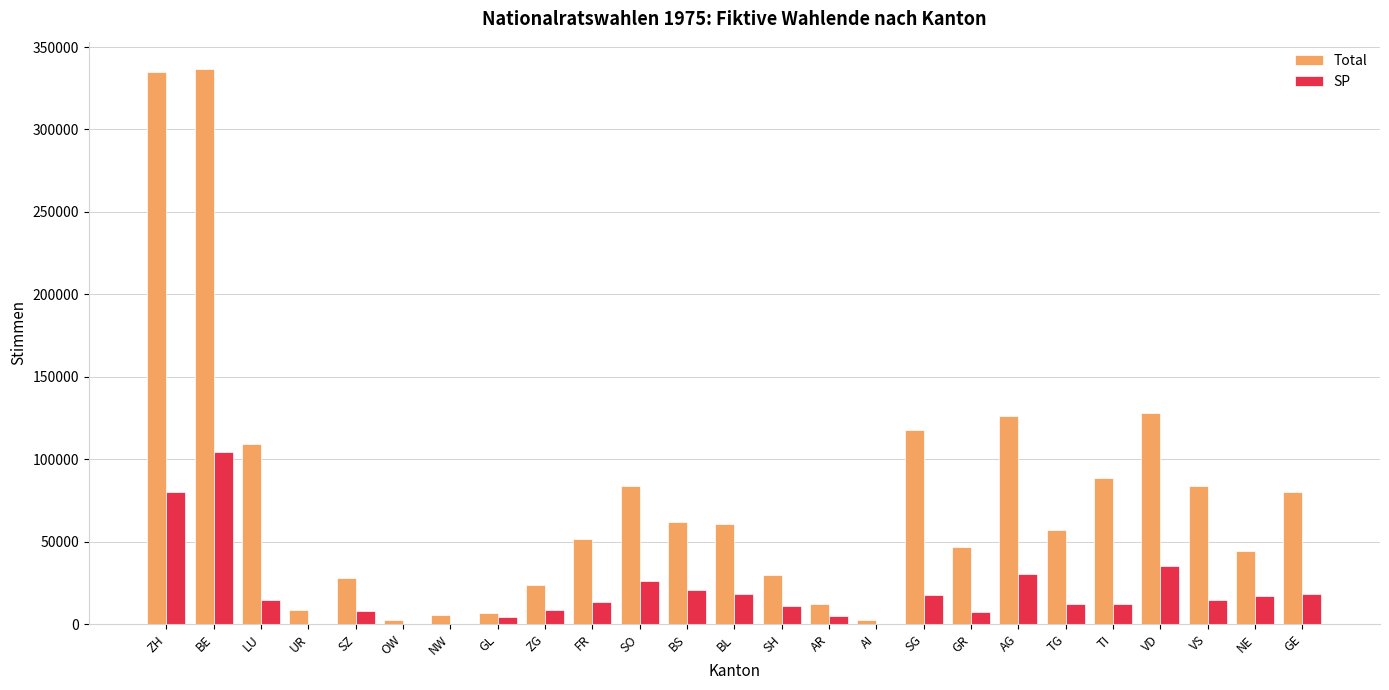

Is the value of SP at ZH greater than the value of Total at NW?

Yes